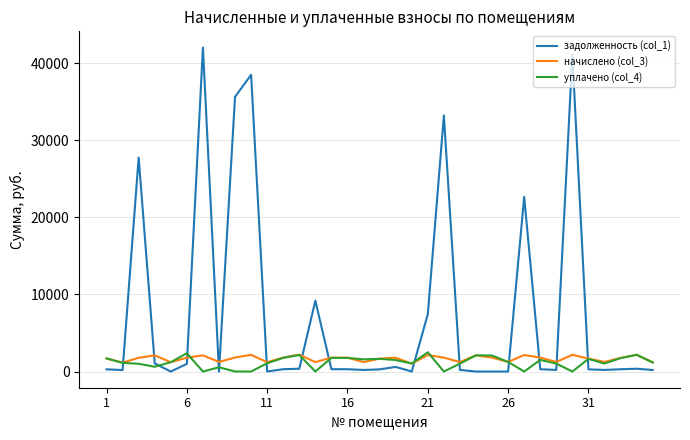

Which series has the largest range (max minus min)?

задолженность (col_1)